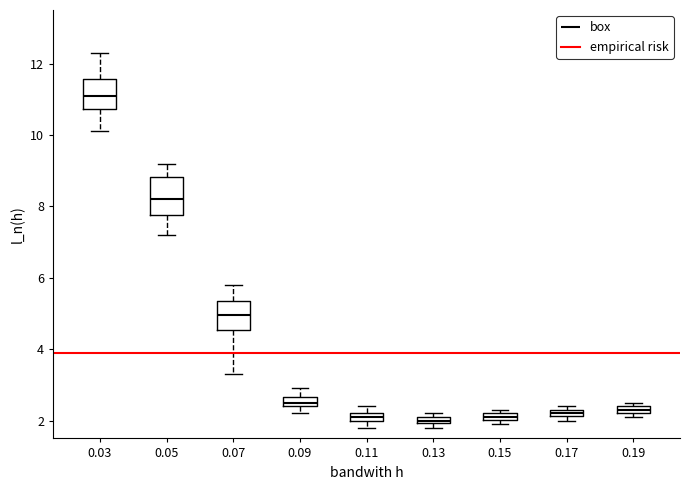

Where is the lower edge of the box at x = 0.15 on the y-axis? The values are not printed on the chart, so give them approximately, as read against the axis.

2.0